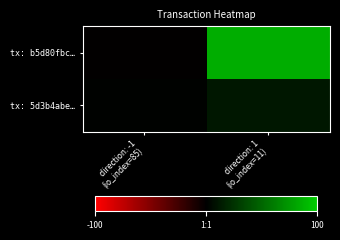

Rank the series by their average value, from lowest to highest.

tx: 5d3b4abe…, tx: b5d80fbc…